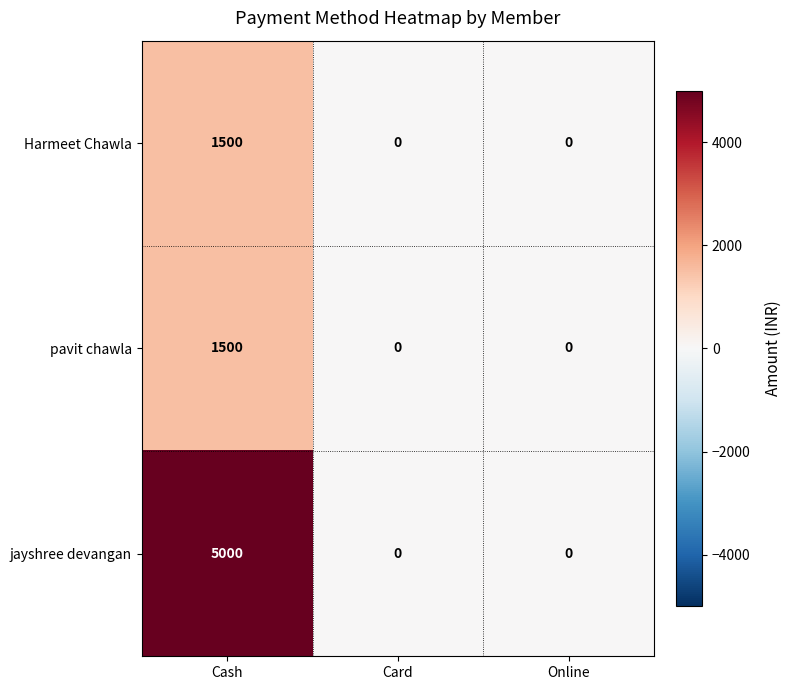

What is the maximum value shown in the chart?

5000